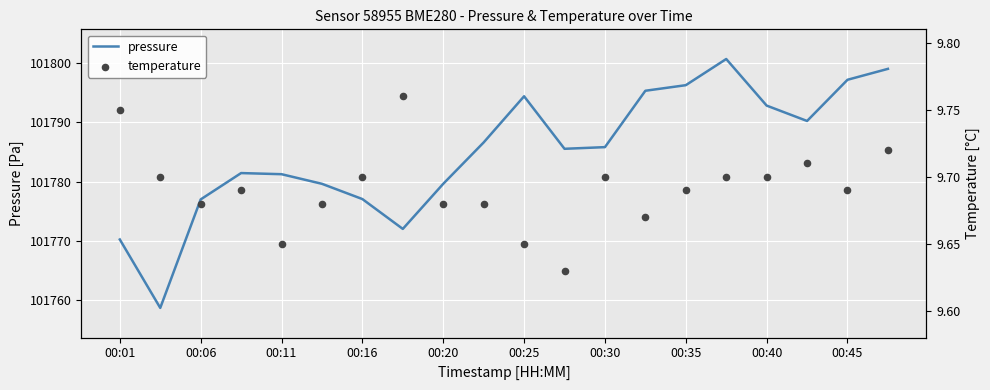

Which series has the widest spread of Y values?

pressure